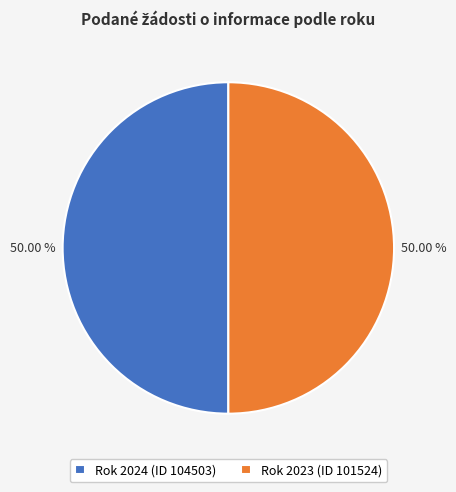

Is the sum of Rok 2024 (ID 104503) and Rok 2023 (ID 101524) greater than half?

Yes